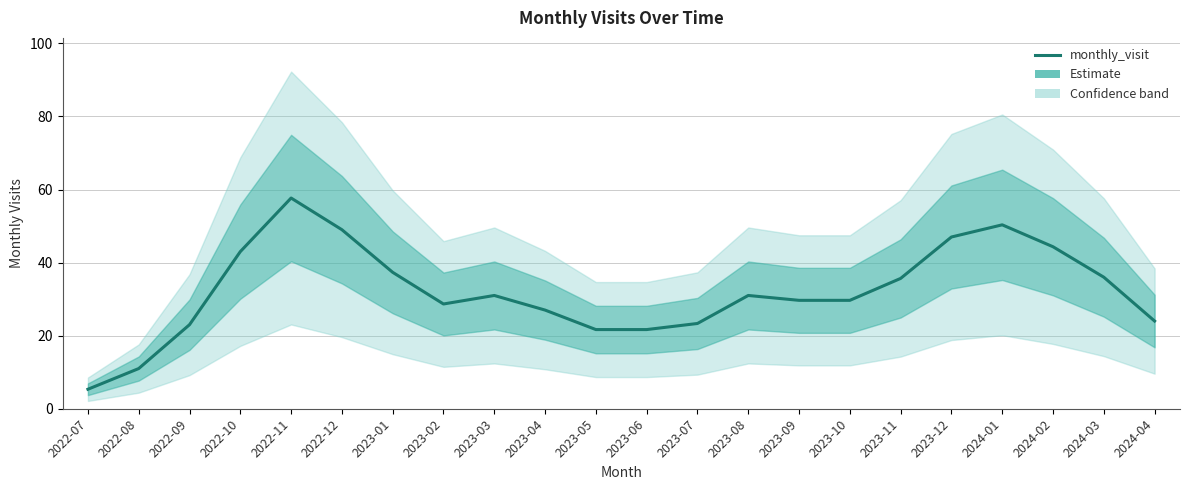

Read the value at 2023-10.

29.7